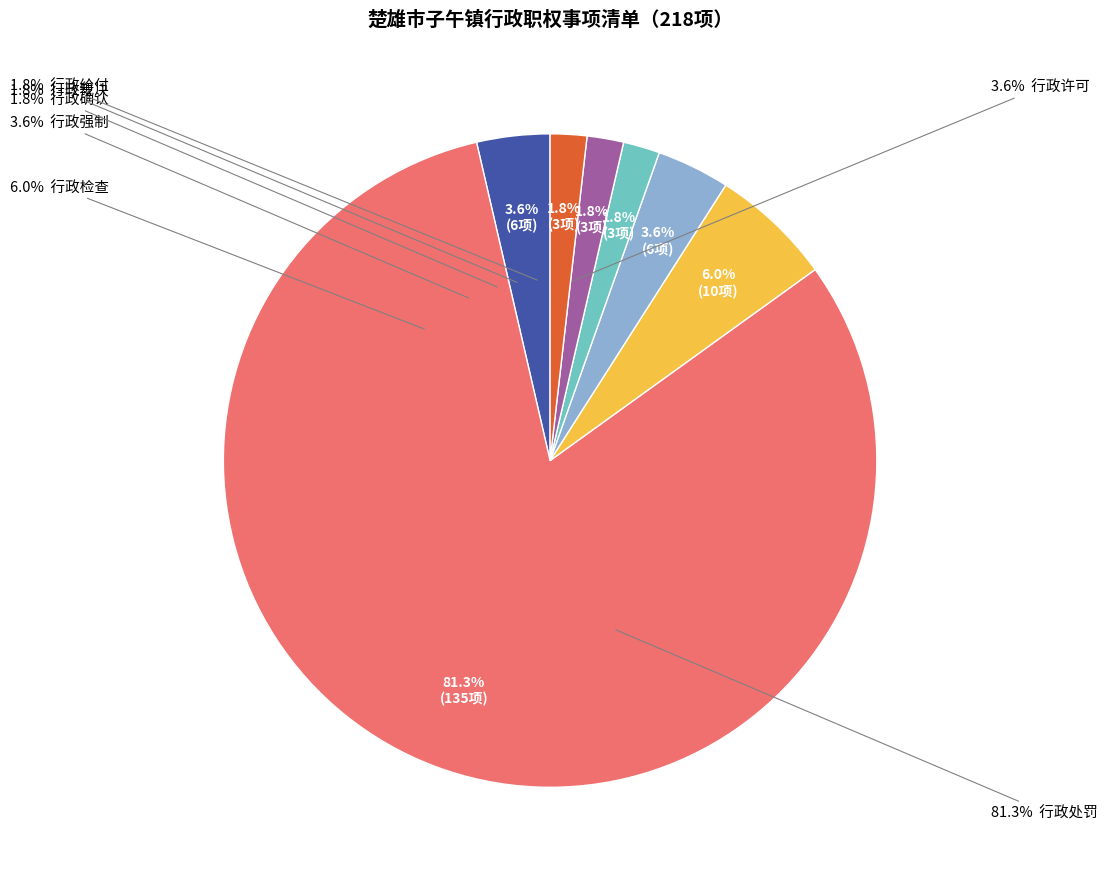

Which has a higher value, 行政处罚 or 行政许可?

行政处罚